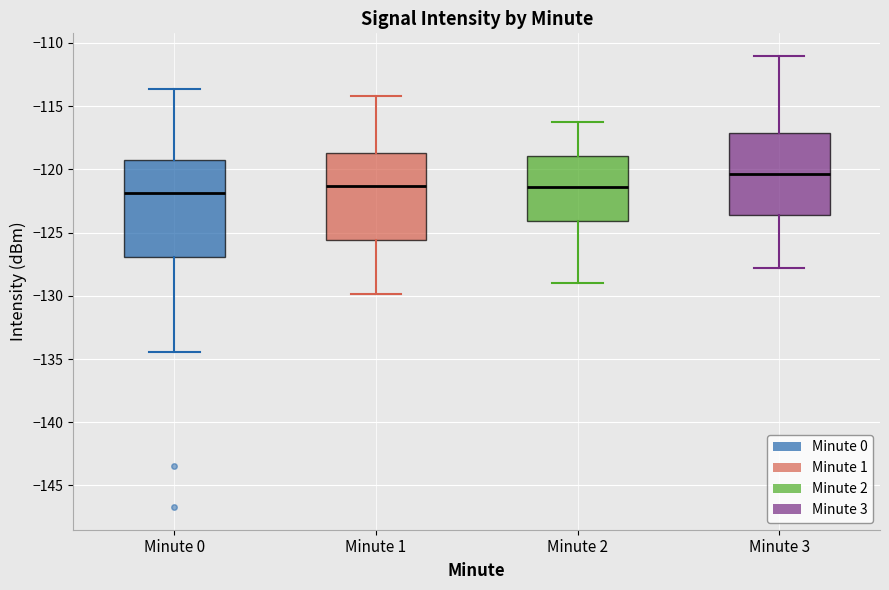

Comparing the boxes themselves (not the whiskers), which one is the tallest?

Minute 0